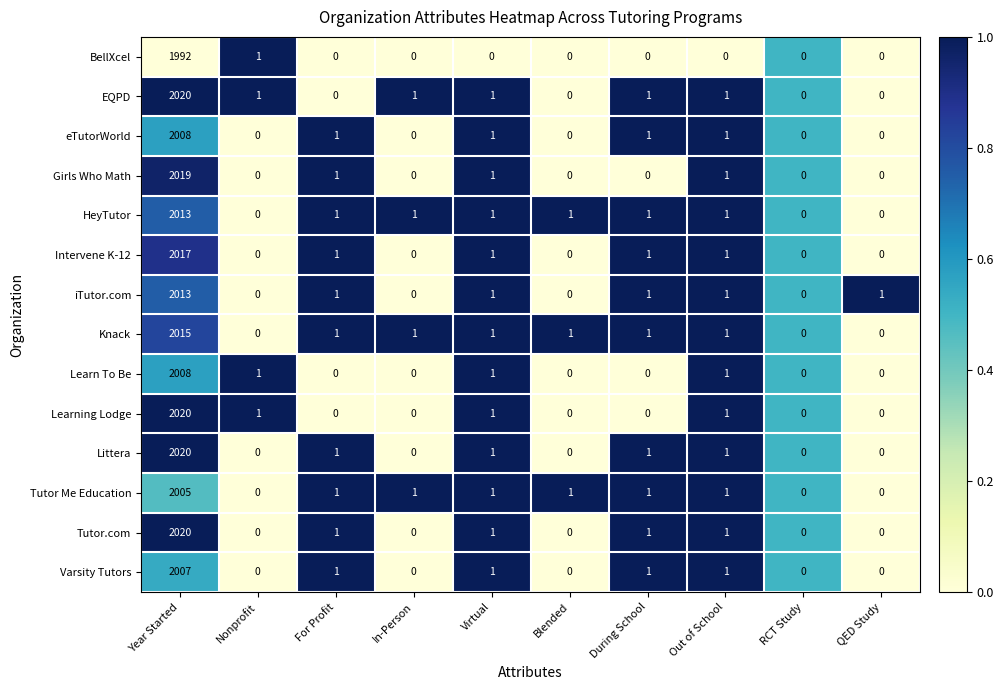

What is the difference between the highest and lowest values at Nonprofit?

1